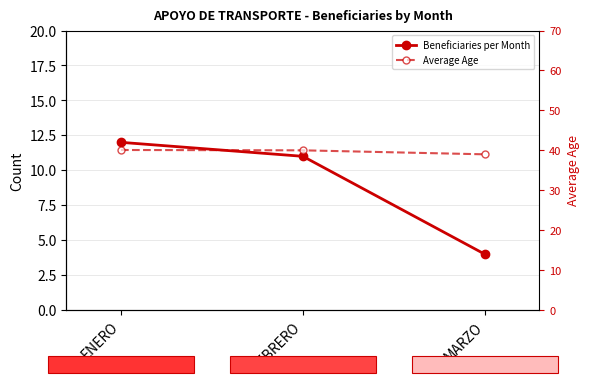

What is the difference between the maximum and second lowest values in the Average Age series?

0.1